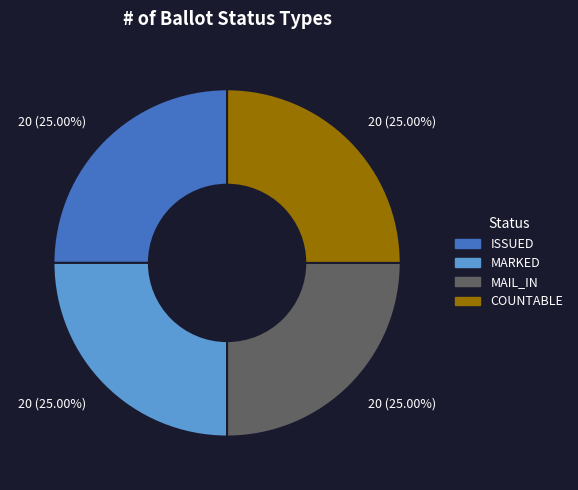

To the nearest percent, what is the average slice percentage?

25%